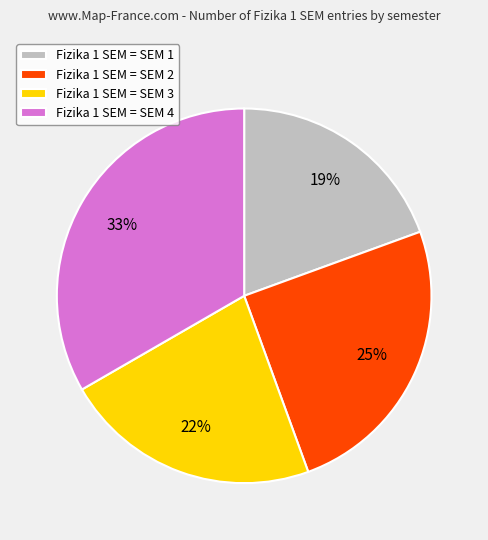

Is it true that Fizika 1 SEM = SEM 3 is 22% of the pie?

True